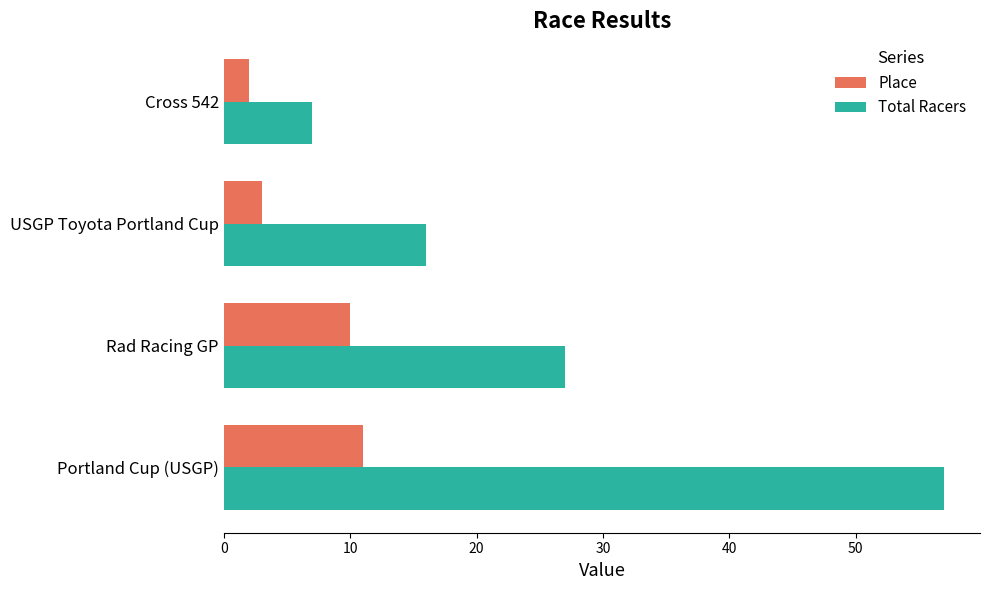

Where is Total Racers nearest to the value 32?

Rad Racing GP